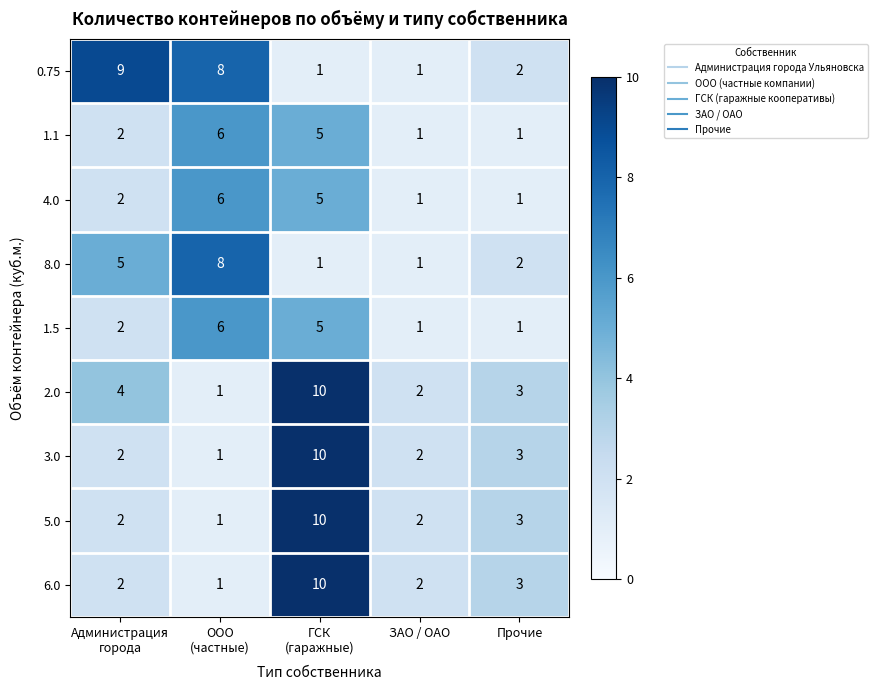

What is the greatest value displayed?

10